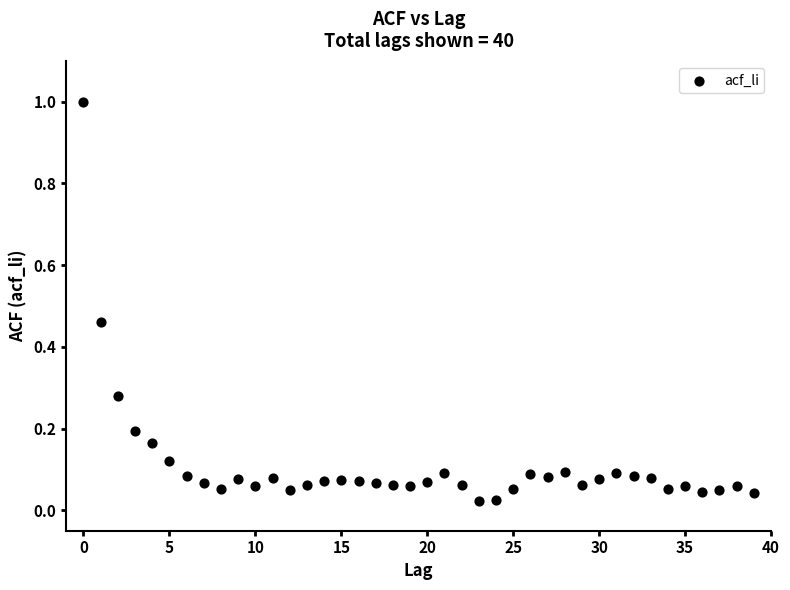

What is the range of Y values (max minus min)?

1.0